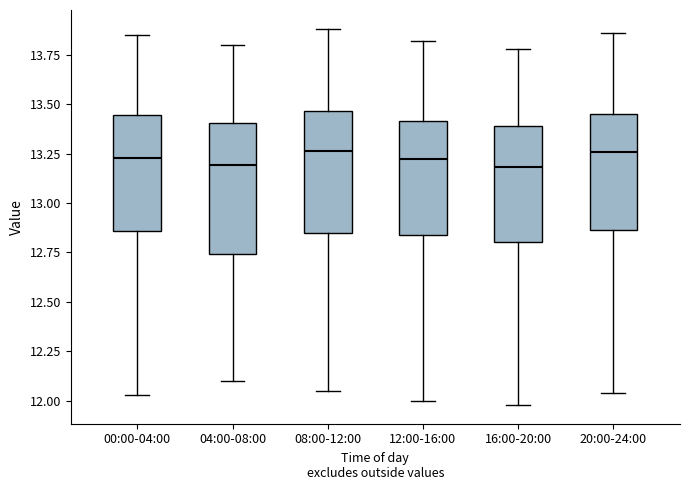

Comparing the boxes themselves (not the whiskers), which one is the tallest?

04:00-08:00